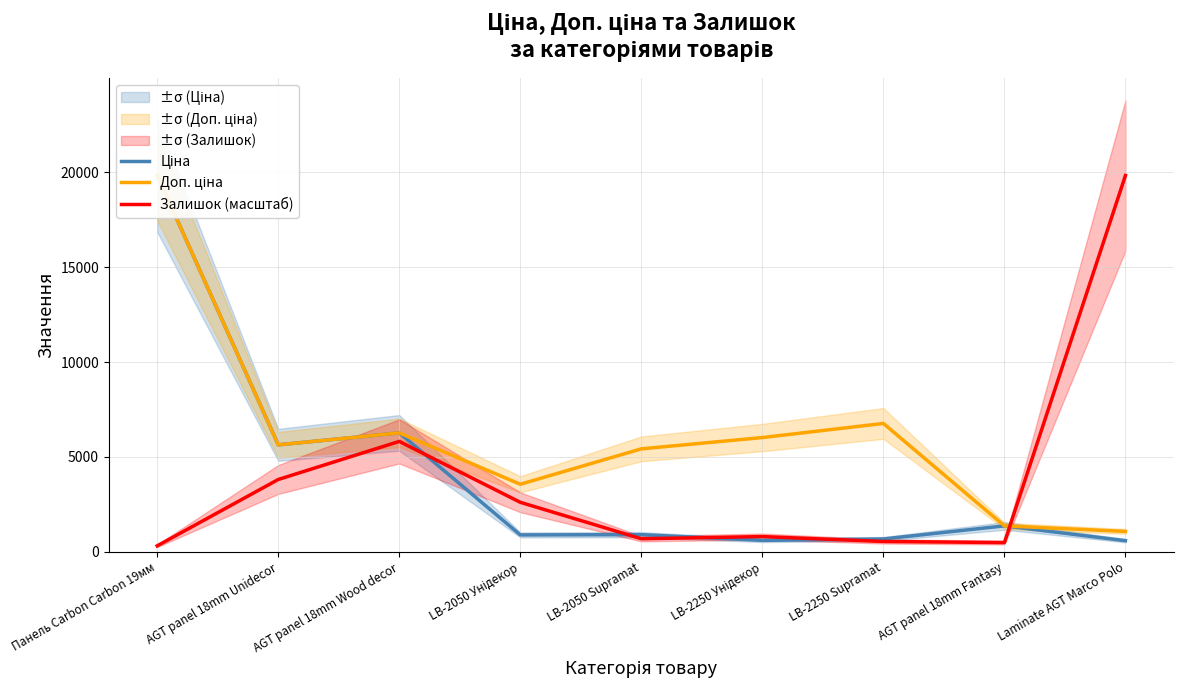

Reading left to right, what are all the values shown in this chart?

Ціна: 19831.1	5636.0	6266.7	889.9	904.3	602.1	676.4	1366.3	586.0
Доп. ціна: 19831.1	5636.0	6266.7	3559.7	5425.9	6020.8	6764.4	1366.0	1074.5
Залишок (масштаб): 315.2	3811.5	5817.5	2607.8	687.8	802.4	544.5	487.2	19831.1